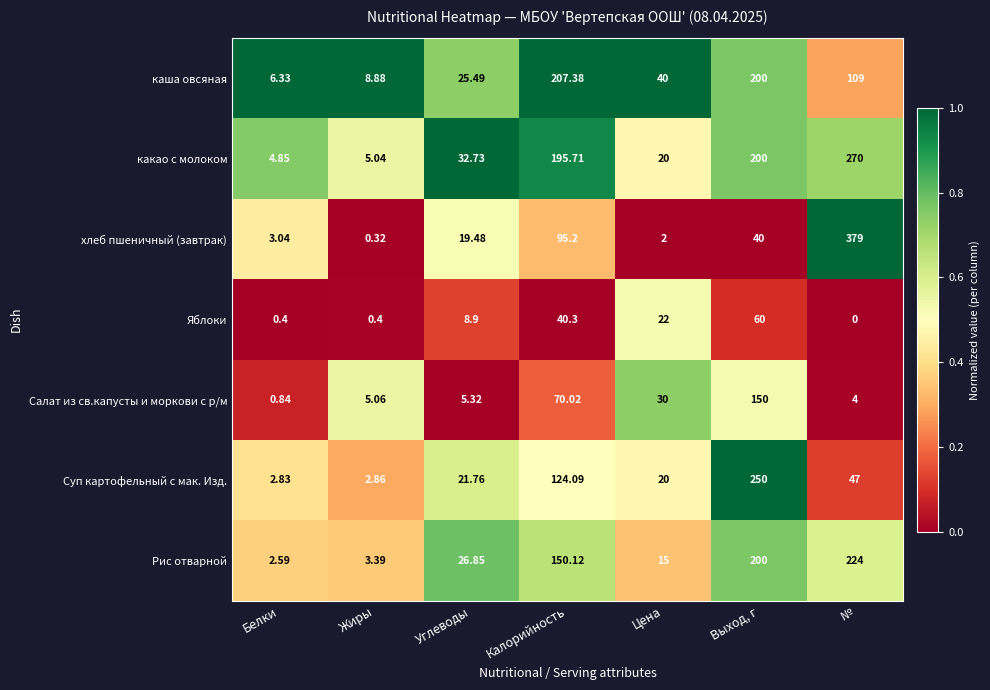

List the series in order of their peak value, lowest first.

Яблоки, Салат из св.капусты и моркови с р/м, каша овсяная, Рис отварной, Суп картофельный с мак. Изд., какао с молоком, хлеб пшеничный (завтрак)